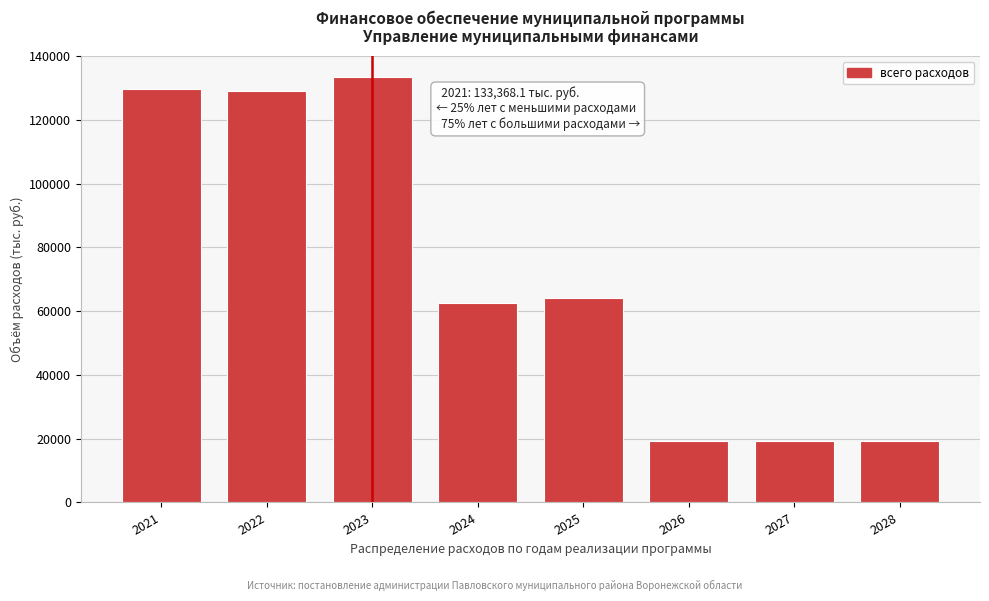

Reading left to right, what are all the values shown in this chart?

2021=129602.4	2022=128931.8	2023=133368.1	2024=62492.9	2025=63978.9	2026=19387.0	2027=19387.0	2028=19387.0